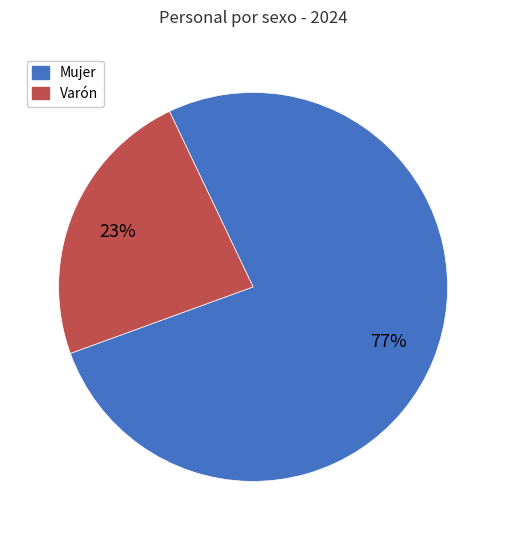

Which category has the smallest portion of the pie?

Varón